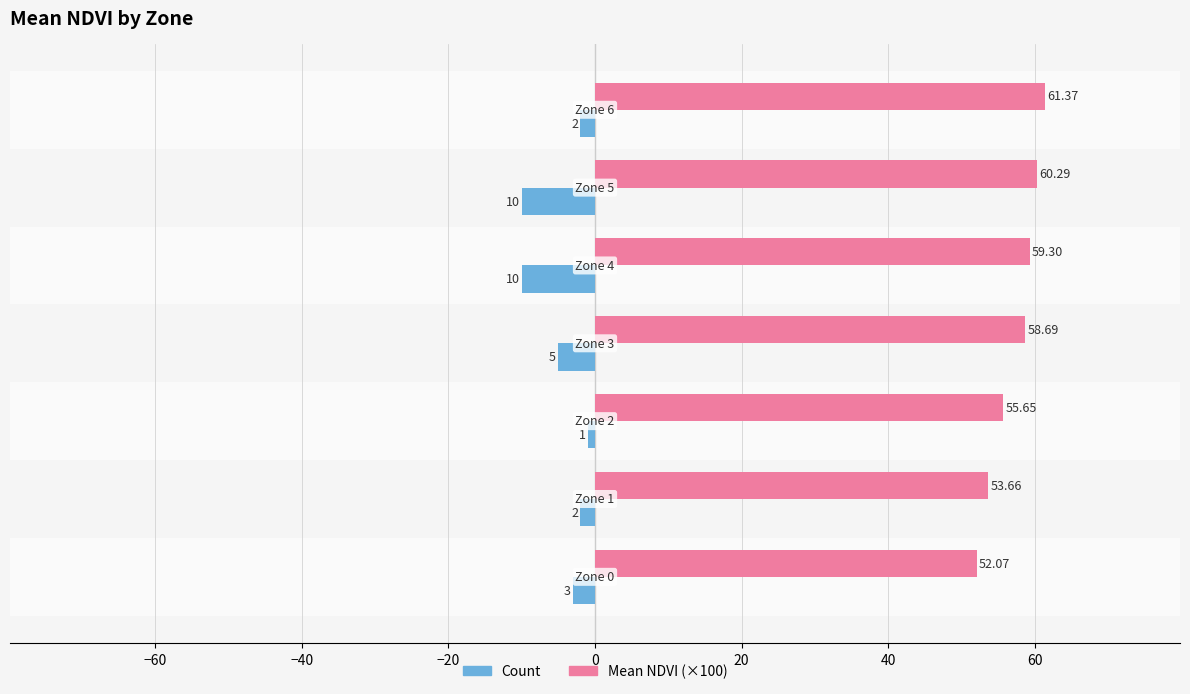

What is the sum of all Count values?

-33.0